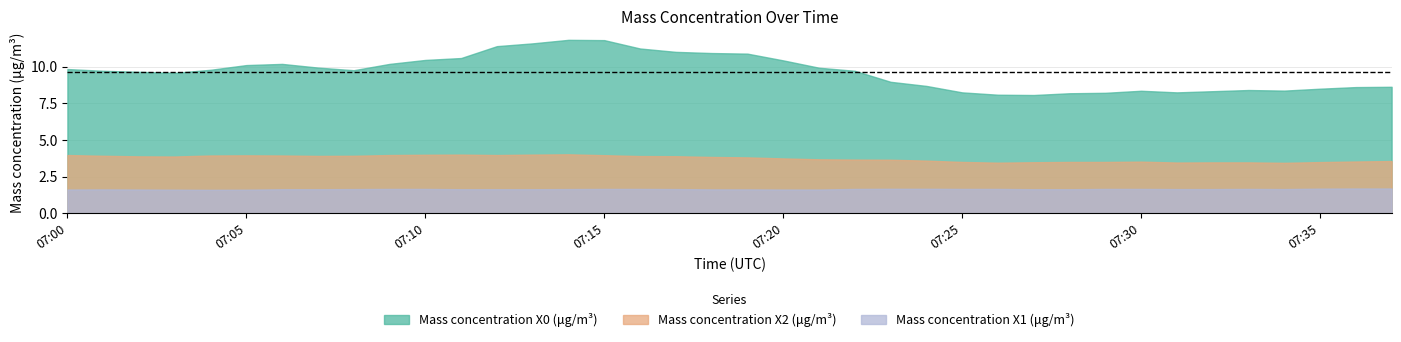

At which label is Mass concentration X1 (μg/m³) closest to 1?

07:04